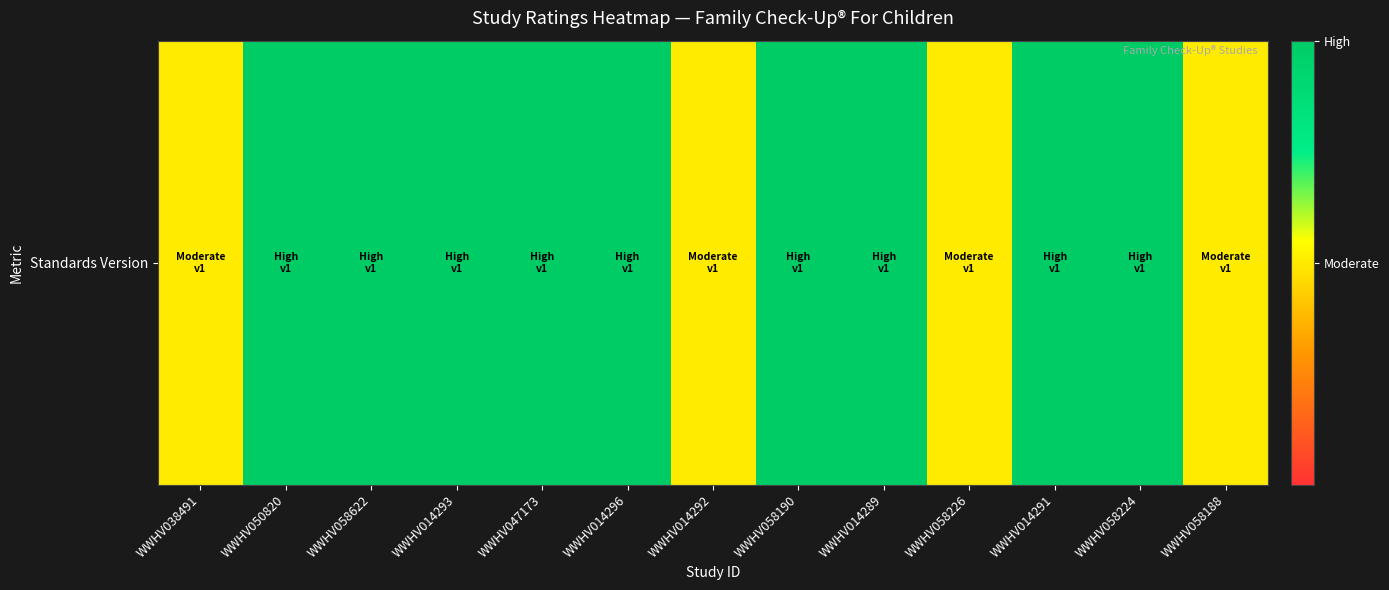

Where is the data nearest to the value 0?

WWHV038491